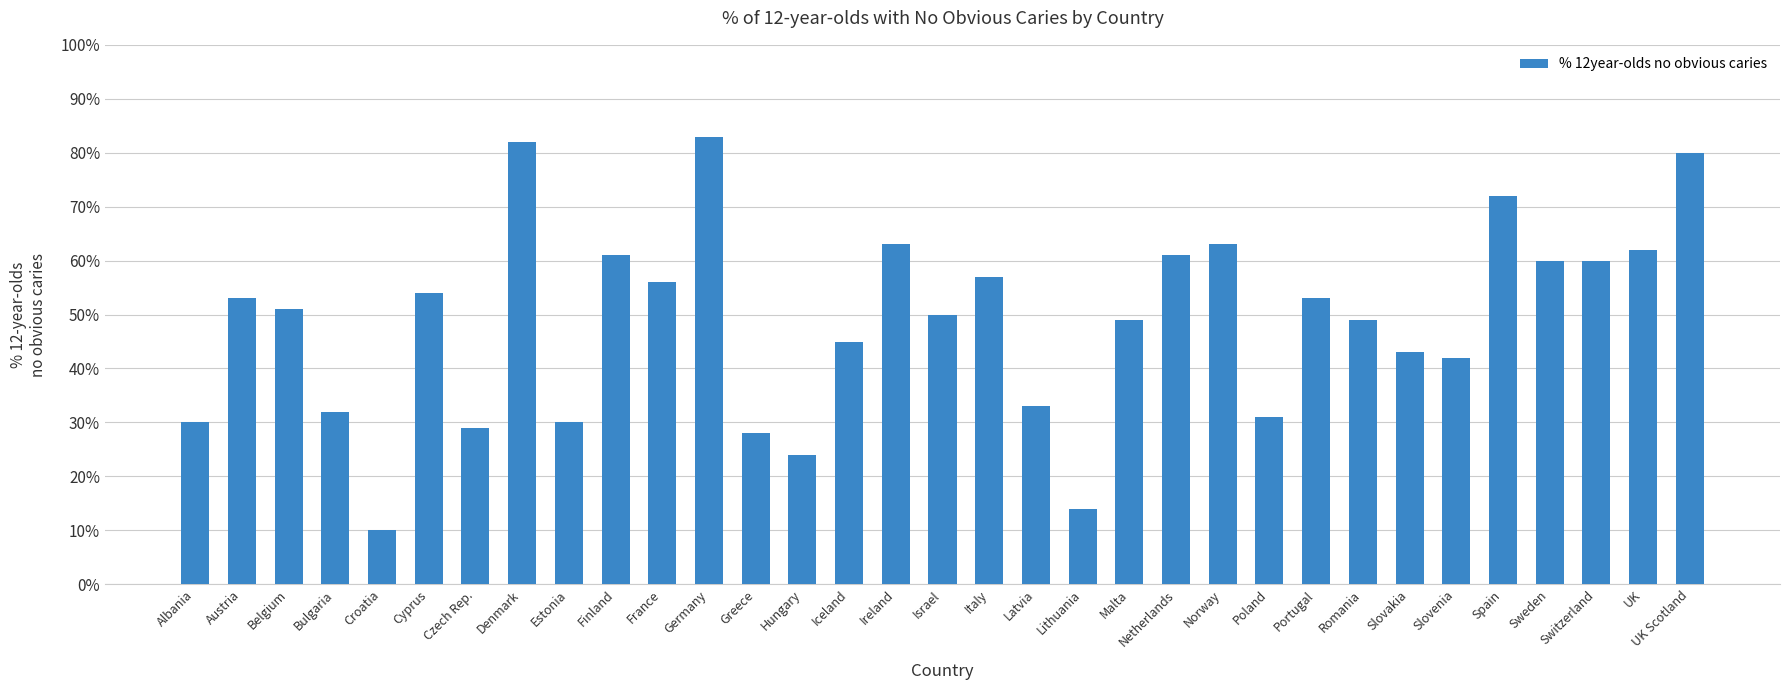

What is the greatest value displayed?

83